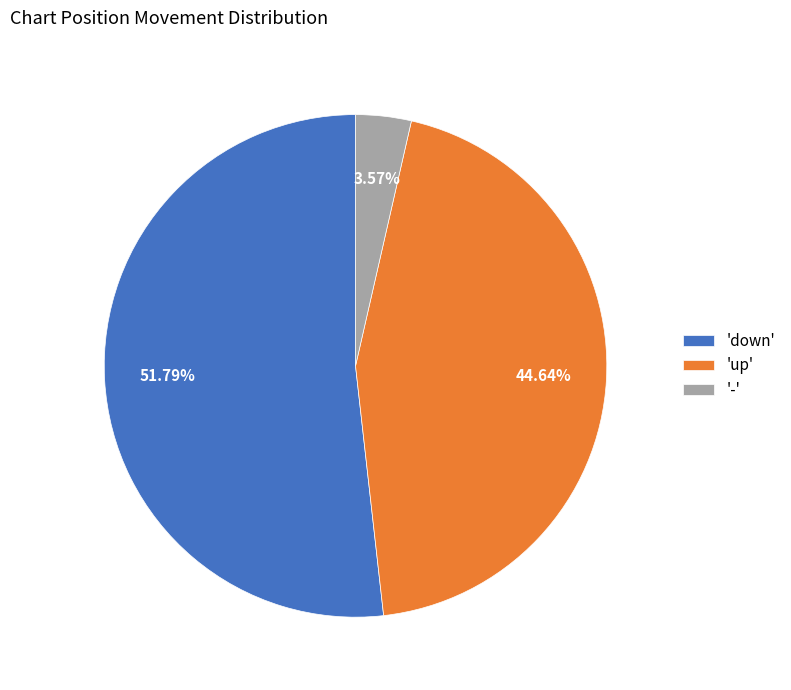

Do 'down' and '-' together represent more than half of the pie?

Yes